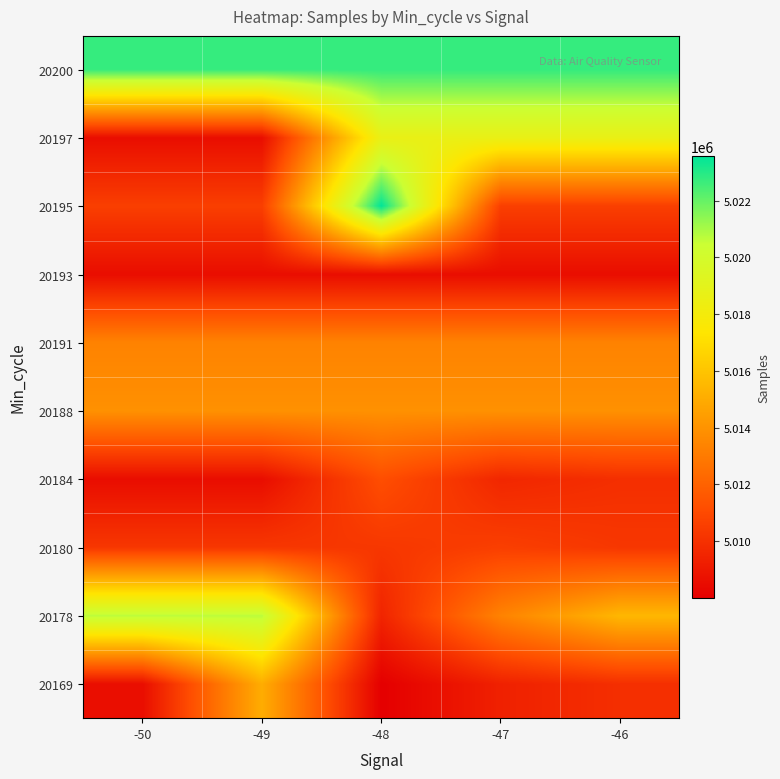

List the series in order of their peak value, lowest first.

20193, 20180, 20184, 20191, 20188, 20169, 20197, 20178, 20200, 20195